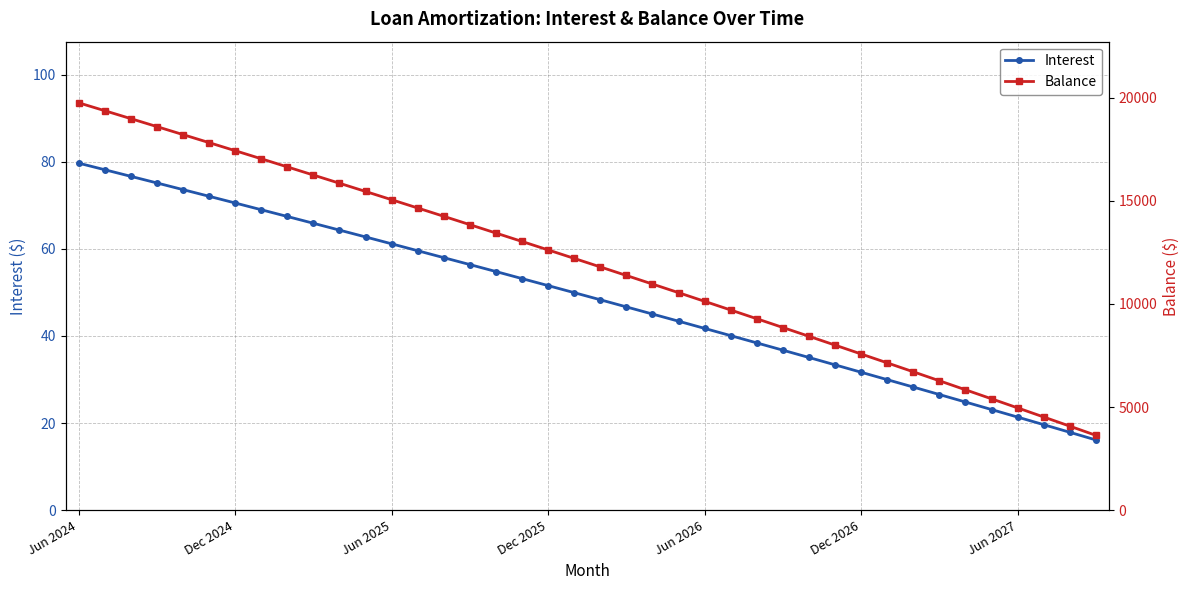

What position from the right is Jun 2024?

40